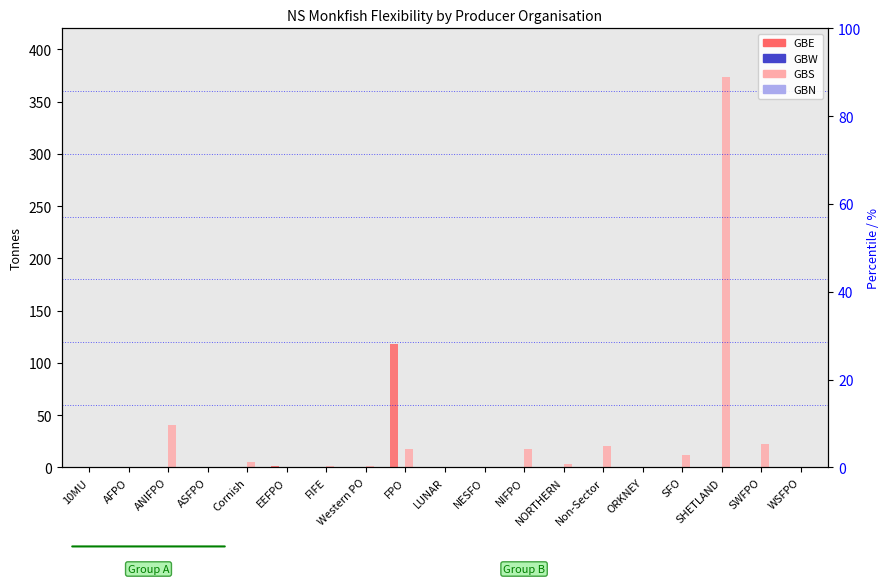

Is the value of GBS at FPO greater than the value of GBE at FPO?

No